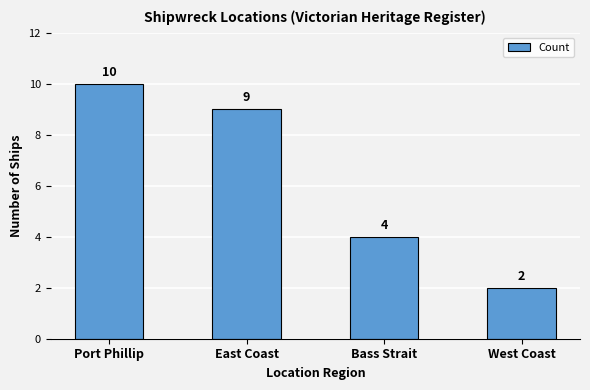

What is the label of the 2nd bar from the right?

Bass Strait